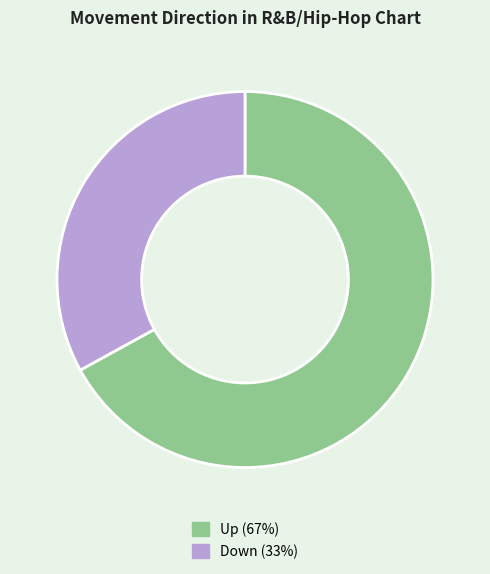

Between Down (33%) and Up (67%), which is larger?

Up (67%)